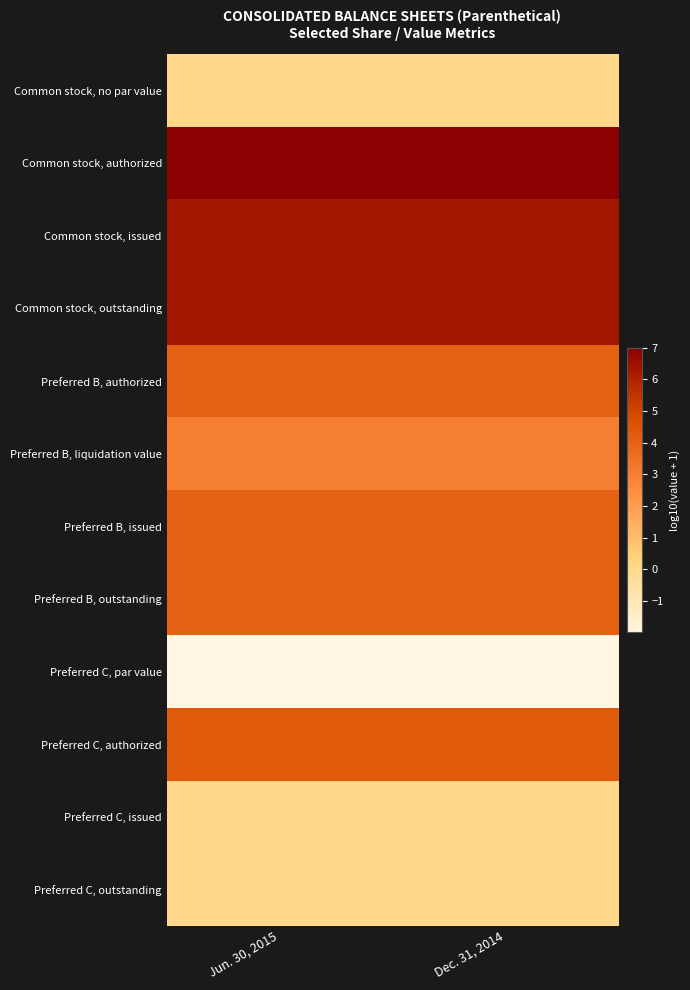

Which series has the widest spread of values?

Common stock, no par value